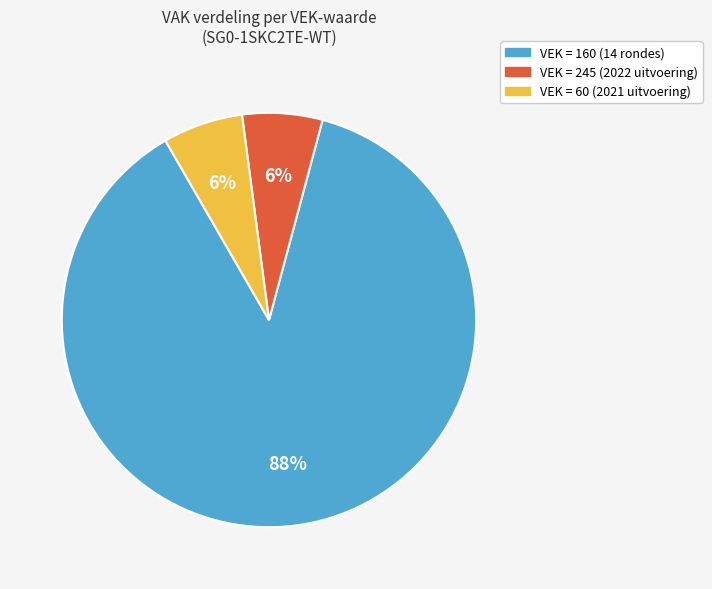

Is there any slice that represents more than half of the pie?

Yes